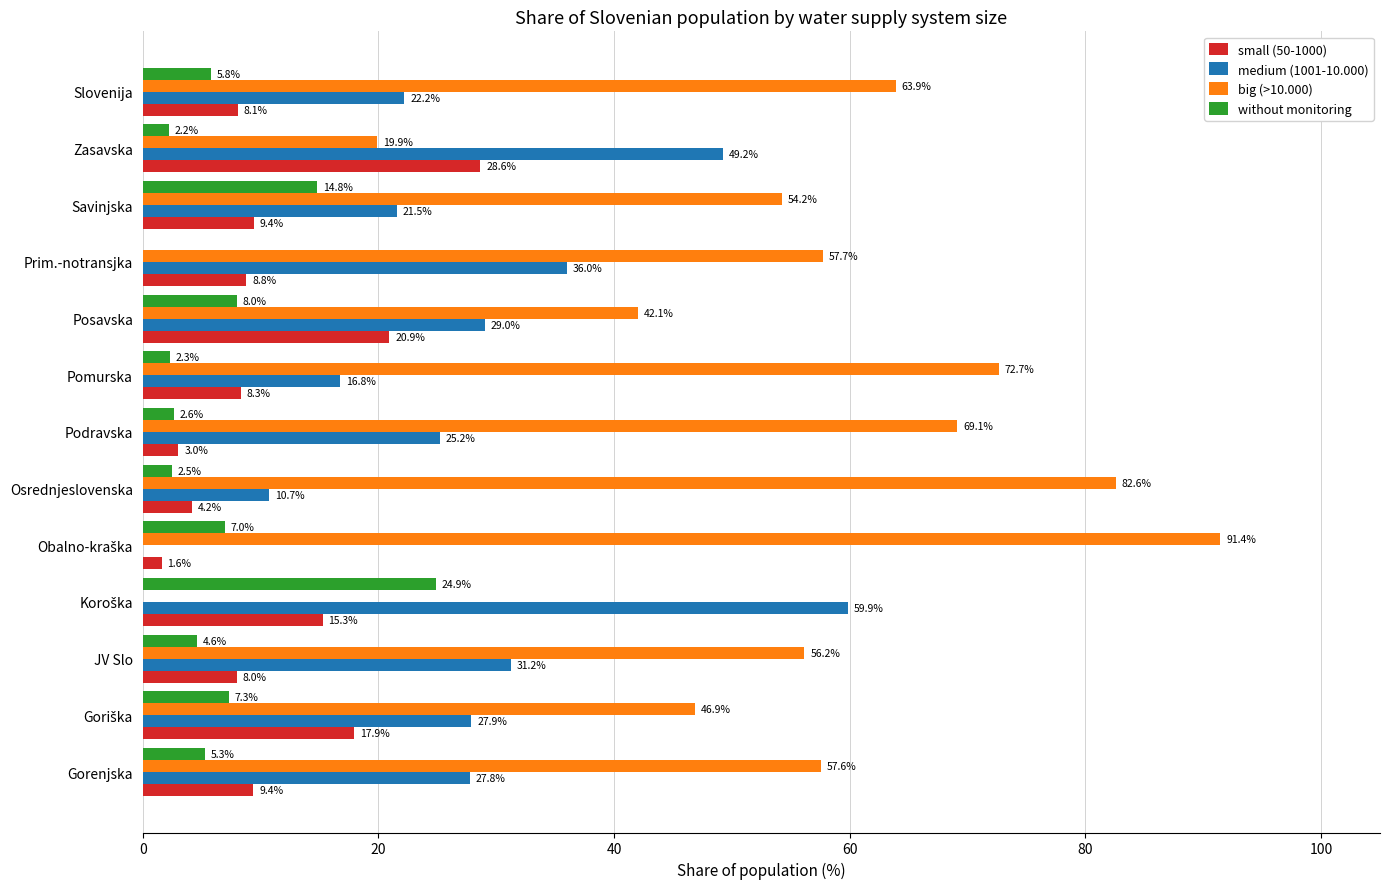

How many categories are shown in the chart?

13